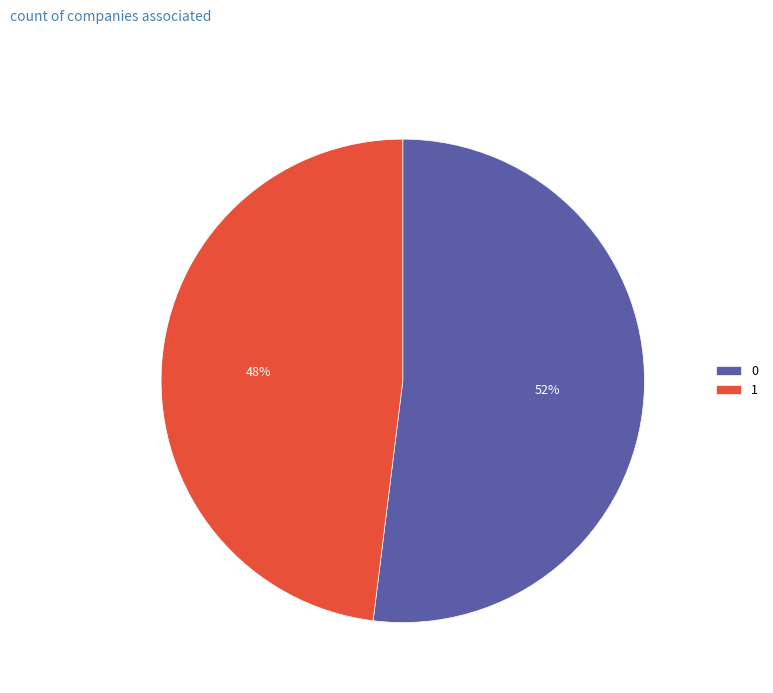

To the nearest percent, what is the combined percentage of 1 and 0?

100%